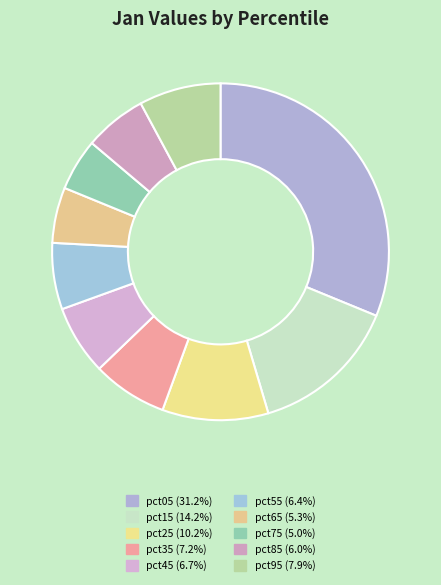

How many segments does this pie chart have?

10